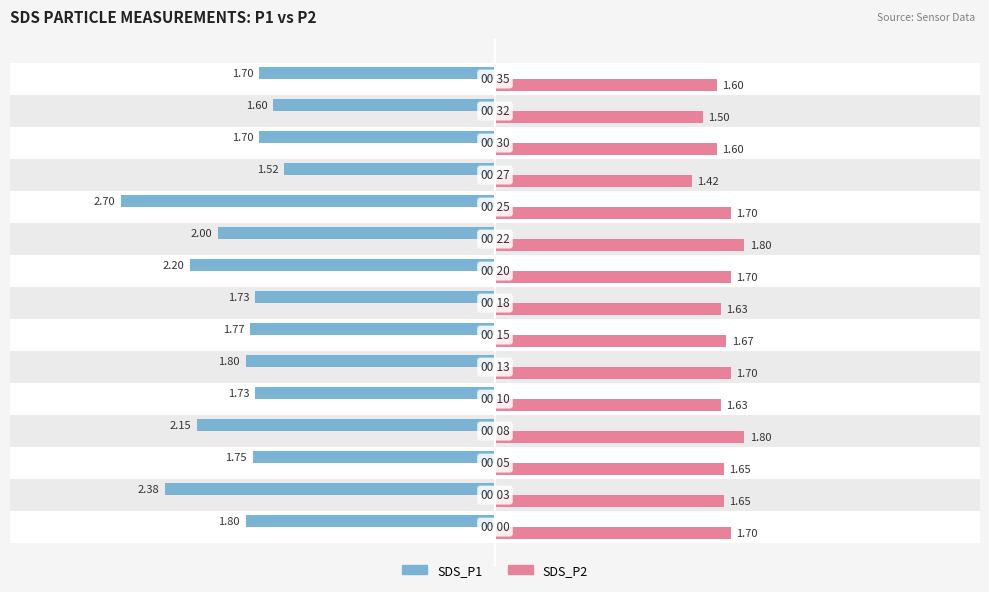

Count the SDS_P1 values in the range -2 to -1.

11